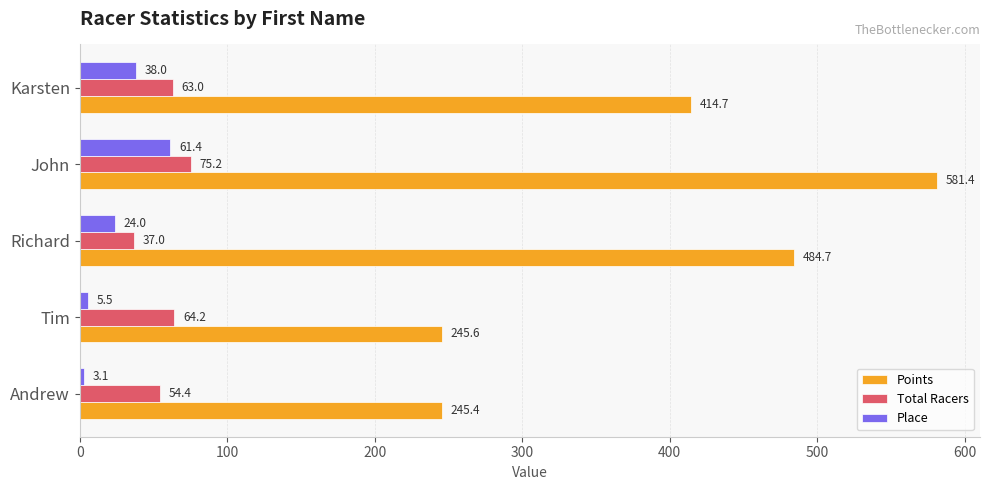

What is the difference between the Points values at John and Tim?

335.8